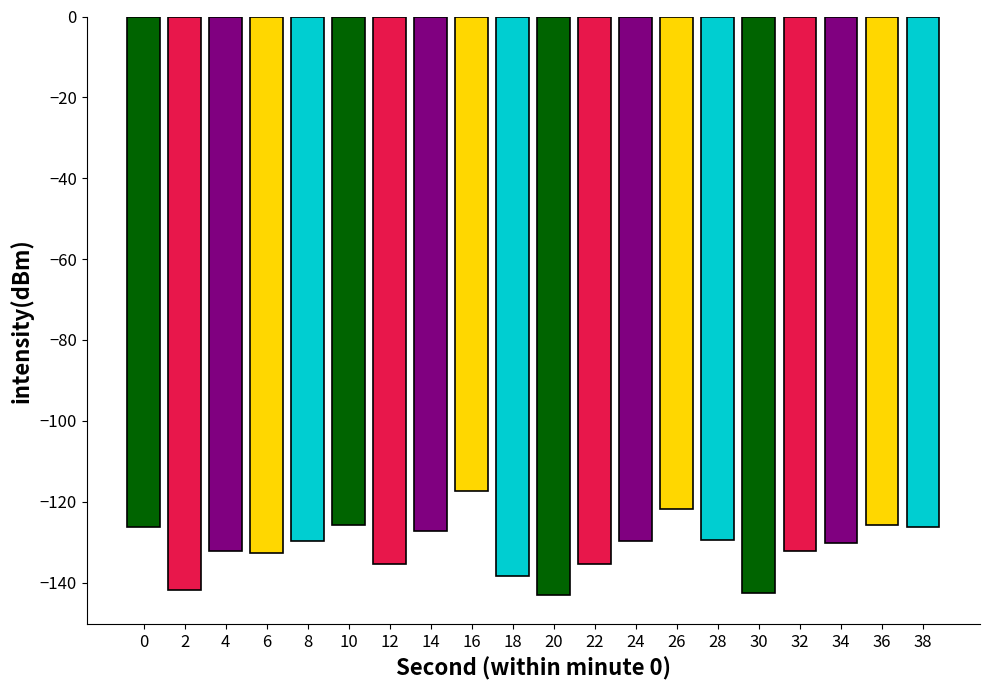

What is the sum of the values at 2 and 30?

-284.4